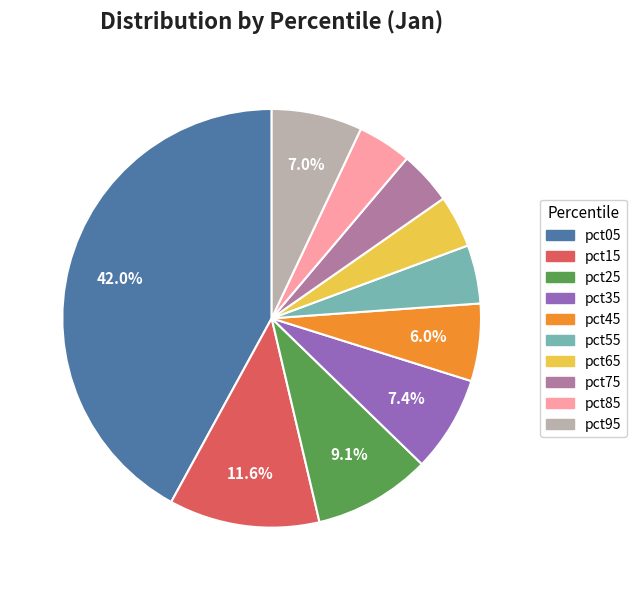

What percentage is the pct85 slice, to the nearest percent?

4%